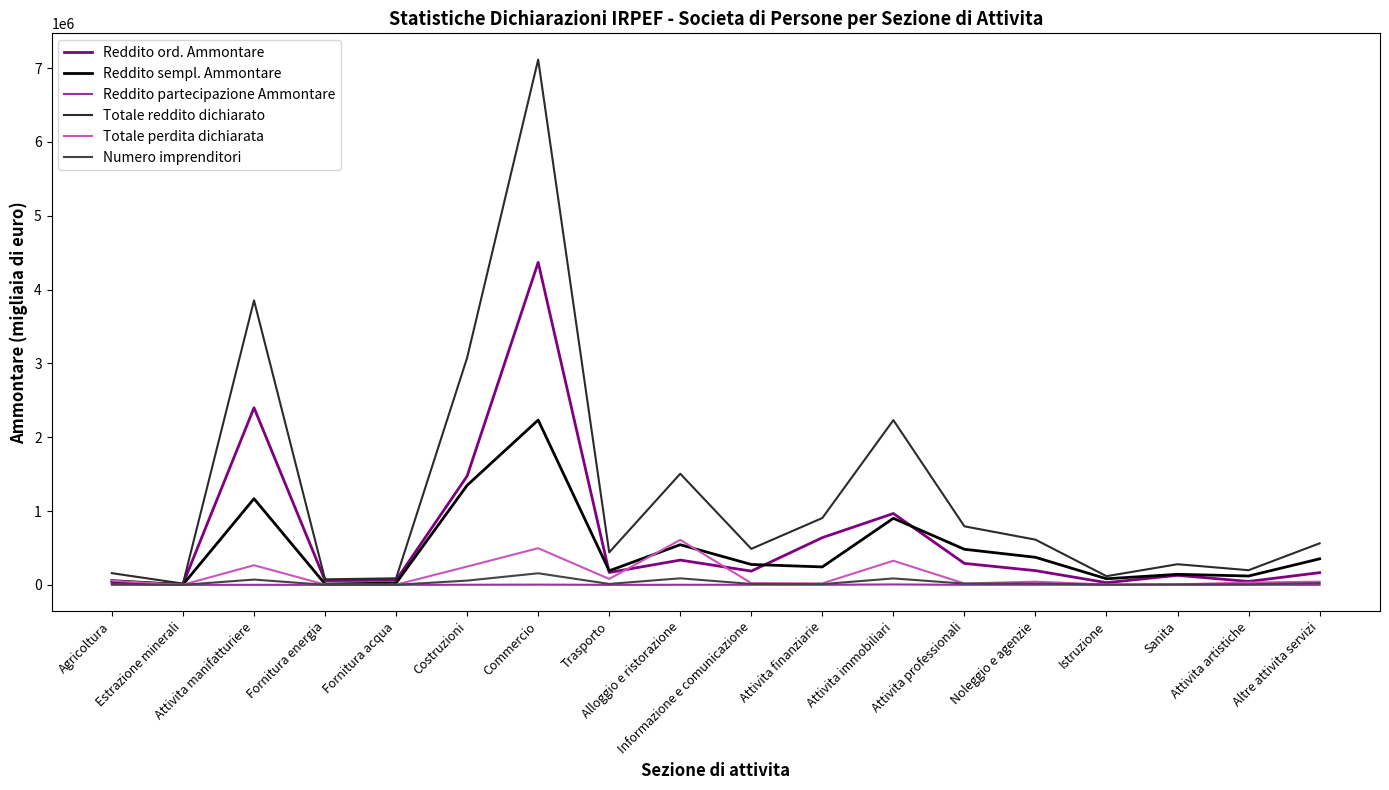

The Totale reddito dichiarato series shows 496446 at Attivita finanziarie. True or false?

False